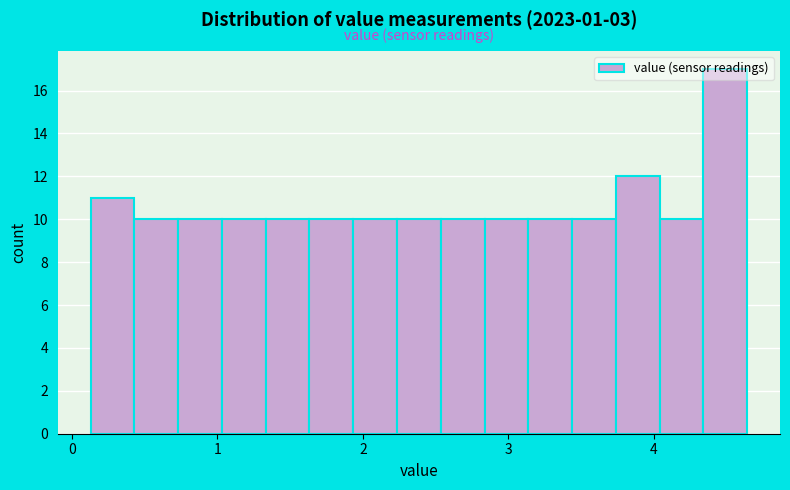

Around what value on the x-axis is the tallest bar? Give the approximate position of its centre, as read against the axis.

4.5